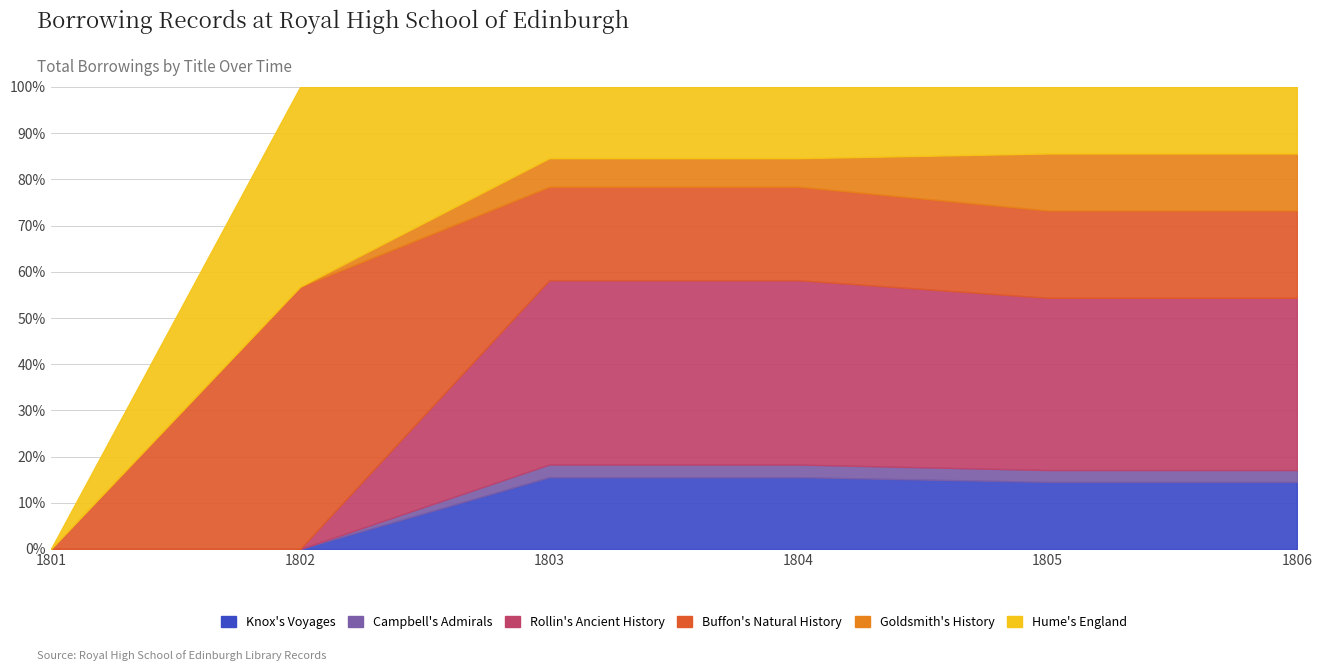

What is the value of the Hume's England point at the 6th from the left?

332